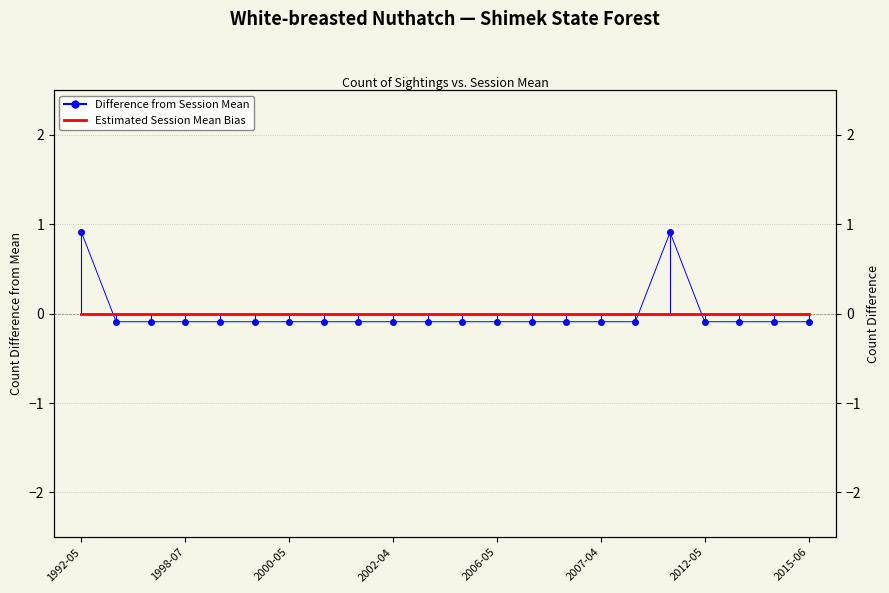

Is this an area chart (filled region under the line)?

No